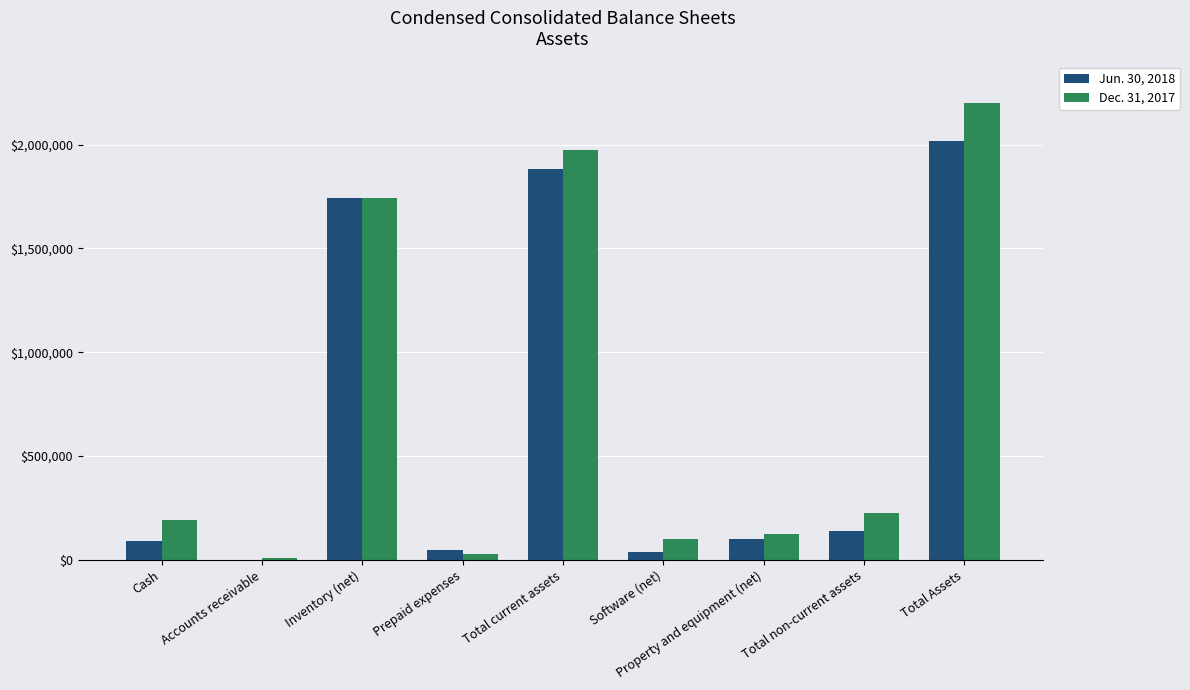

Is the value of Jun. 30, 2018 at Total non-current assets greater than the value of Dec. 31, 2017 at Total current assets?

No